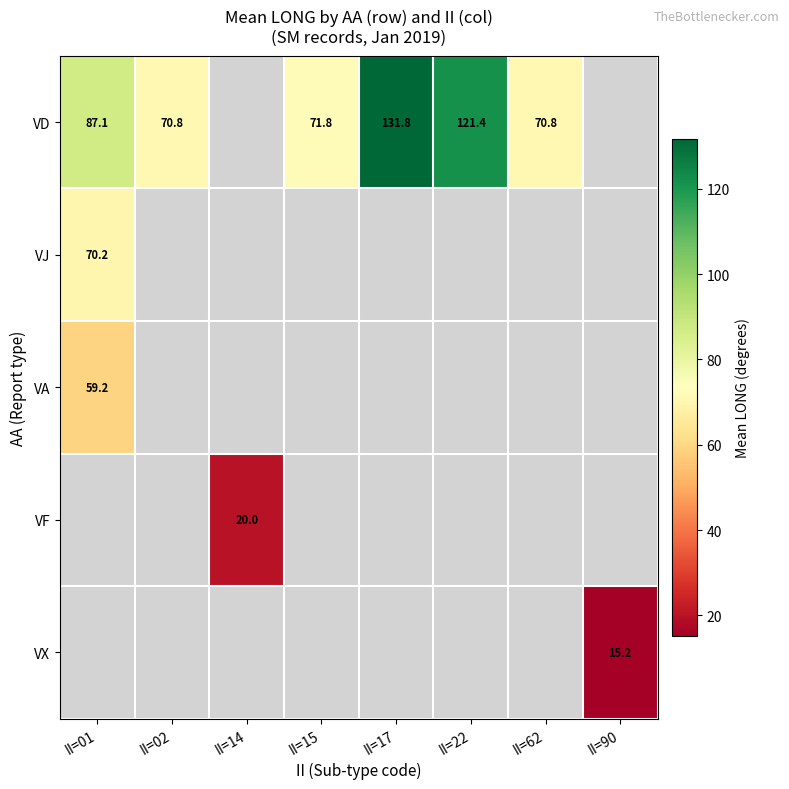

Between II=22 and II=62, which is larger?

II=22